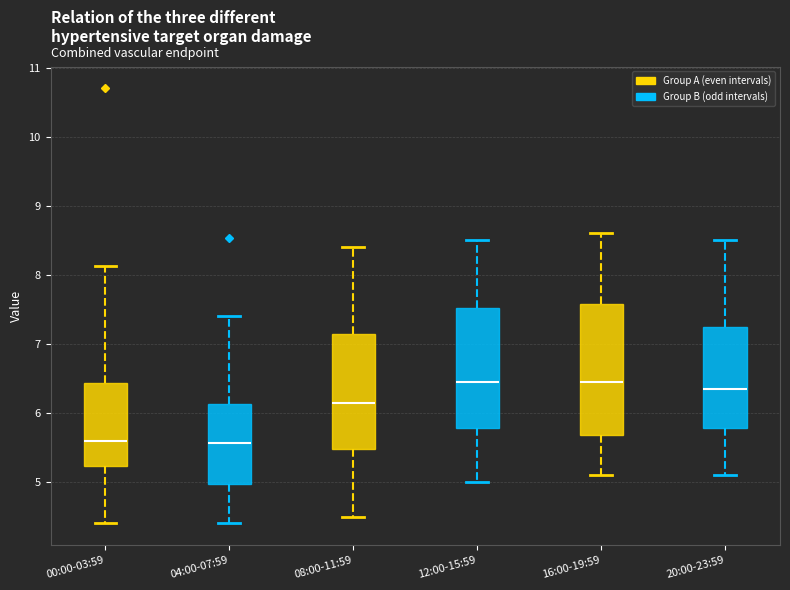

Where does the upper whisker of the box for 12:00-15:59 end on the y-axis? The values are not printed on the chart, so give them approximately, as read against the axis.

8.5